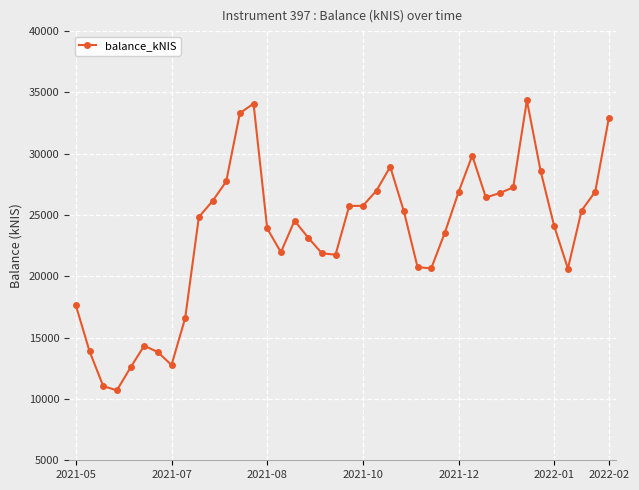

What is the value of the 8th point from the left?

12772.0